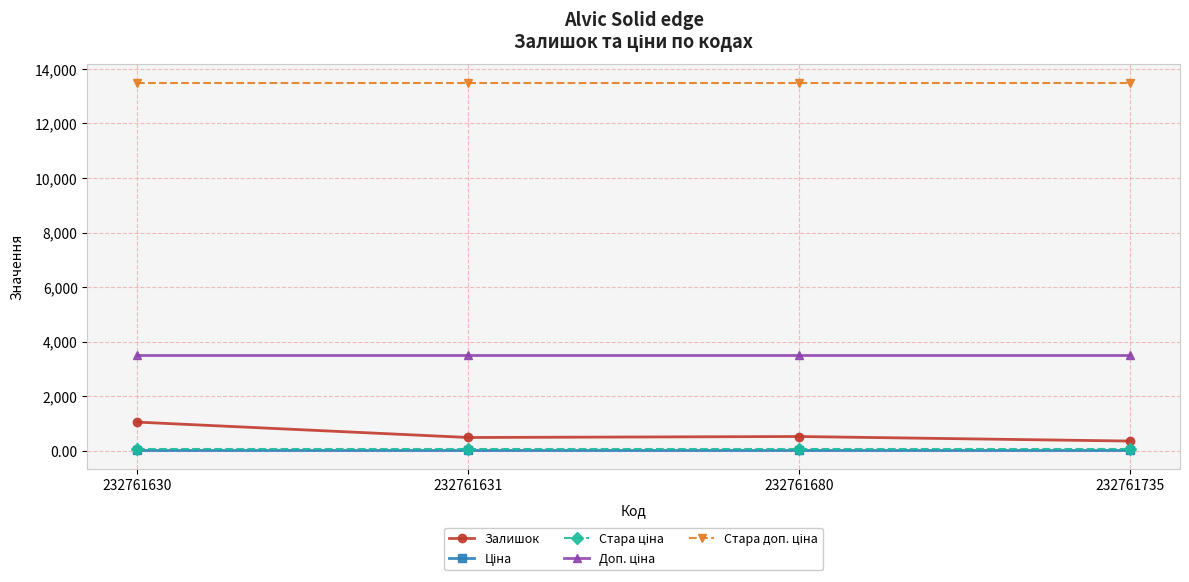

Count the number of categories in the chart.

4